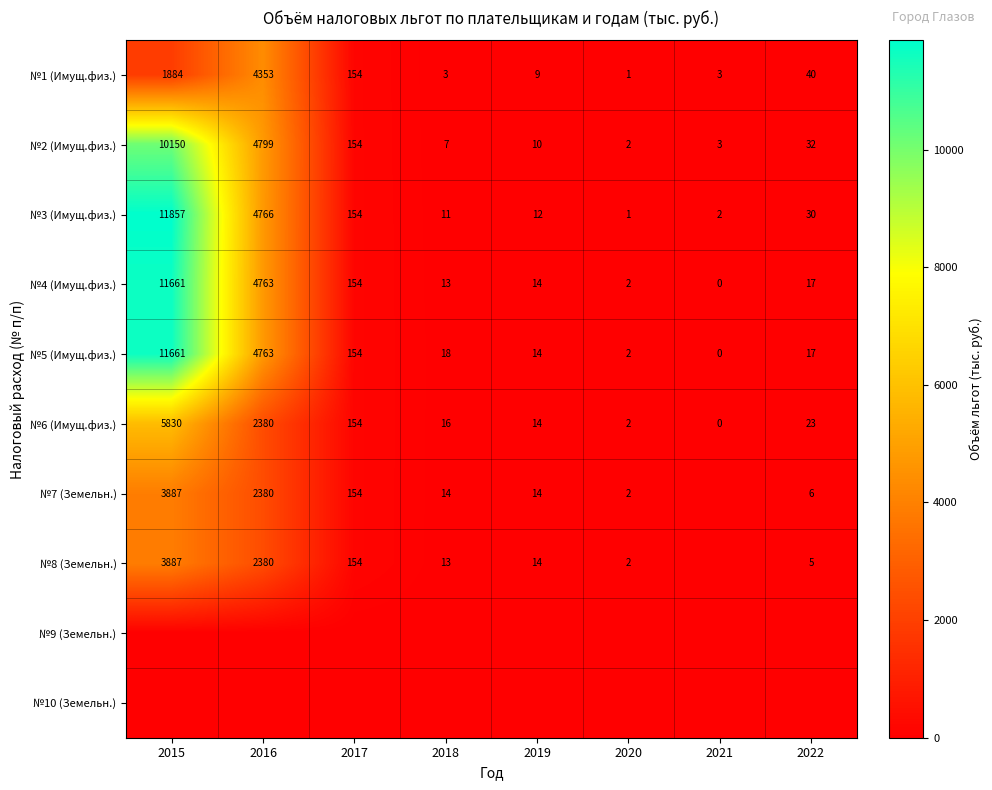

What is the difference between the highest and lowest values at 2017?

154.0